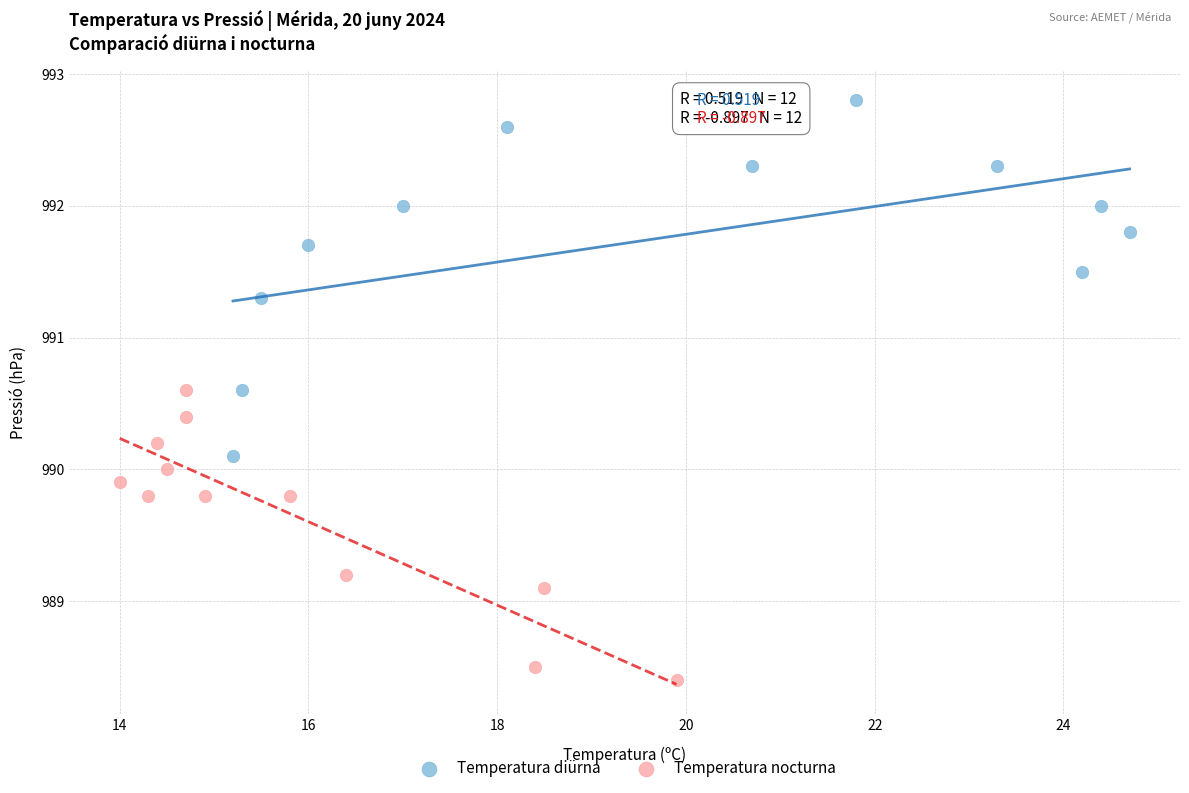

Which series contains the highest Y value?

Temperatura diürna